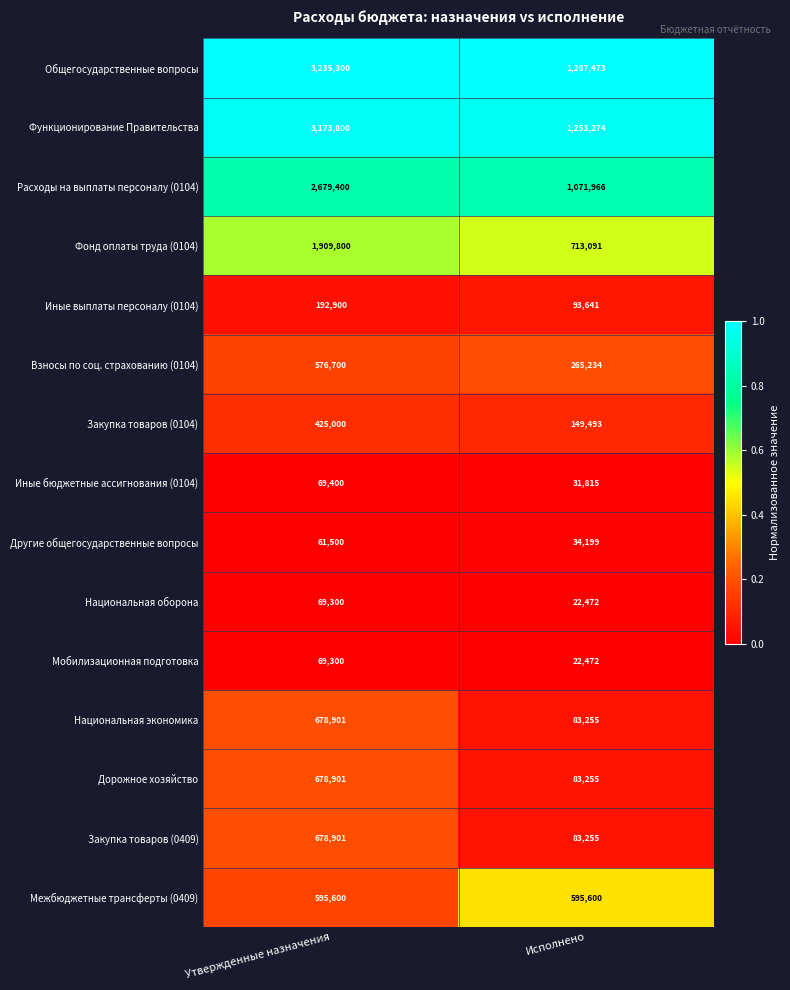

What is the difference between the highest and lowest values at Утвержденные назначения?

3173800